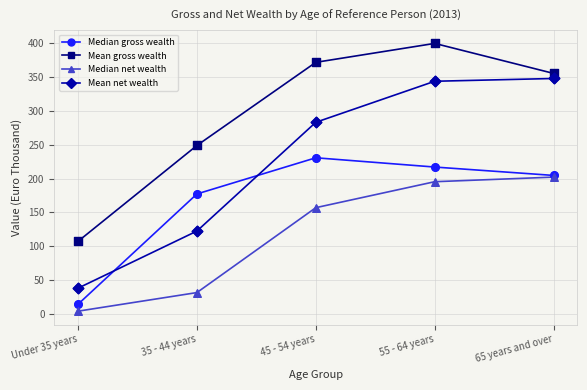

Between 45 - 54 years and 65 years and over, which series saw the biggest shift?

Mean net wealth